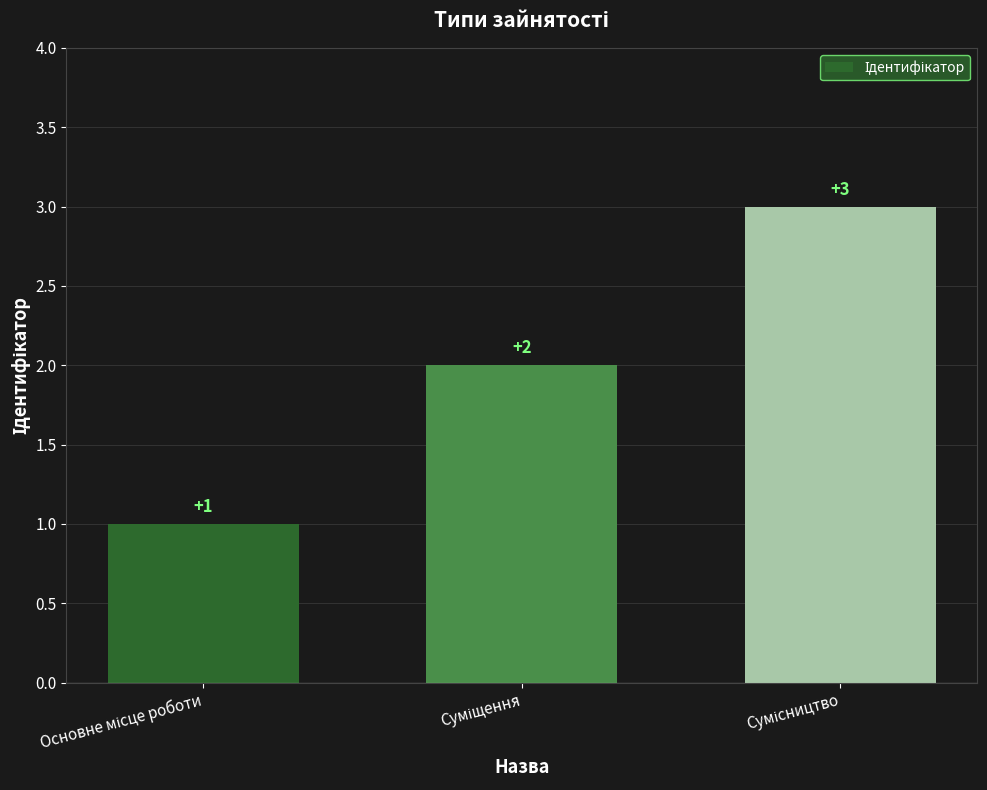

What is the greatest value displayed?

3